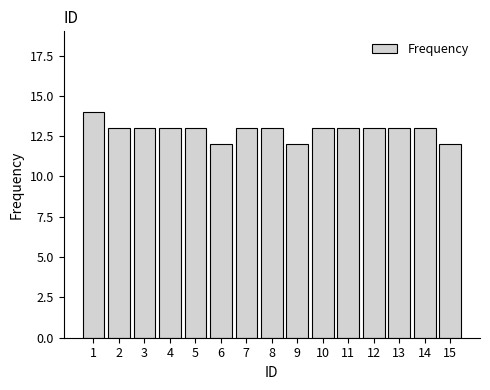

What is the ratio of the value at 7 to the value at 15?

1.1